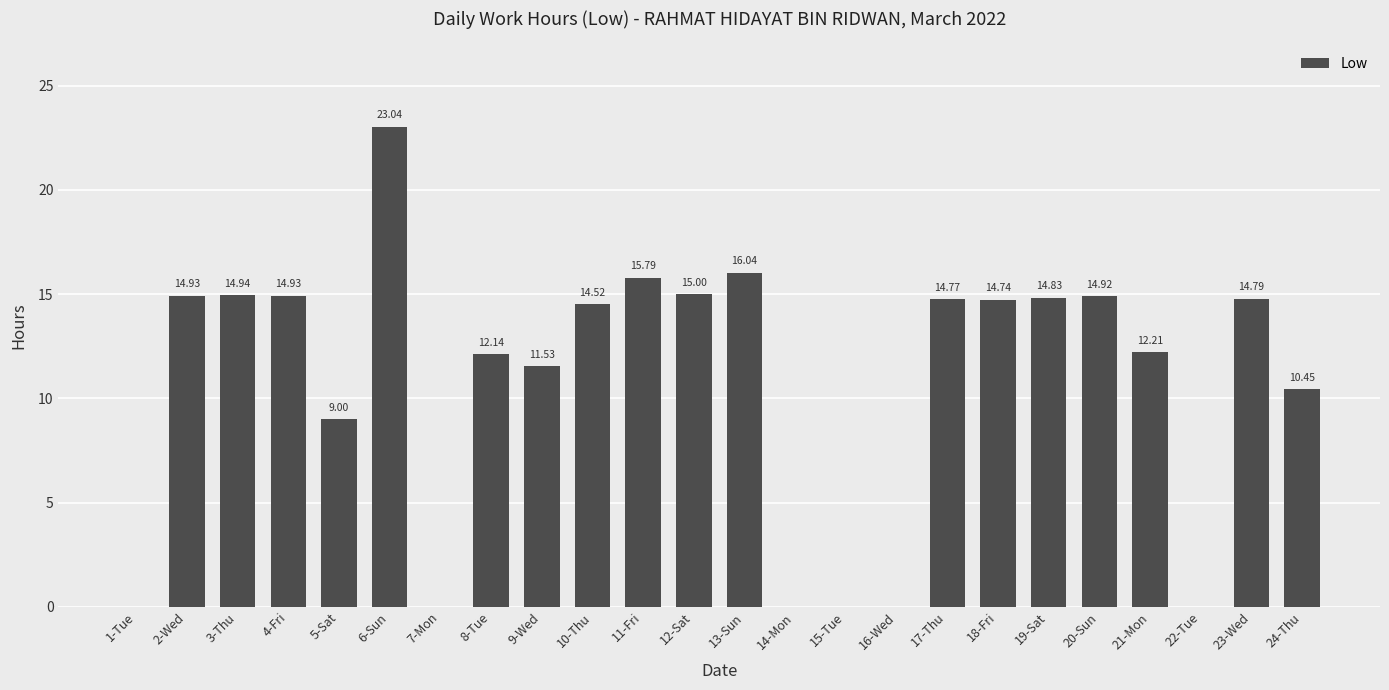

What is the sum of the values at 6-Sun and 11-Fri?

38.8